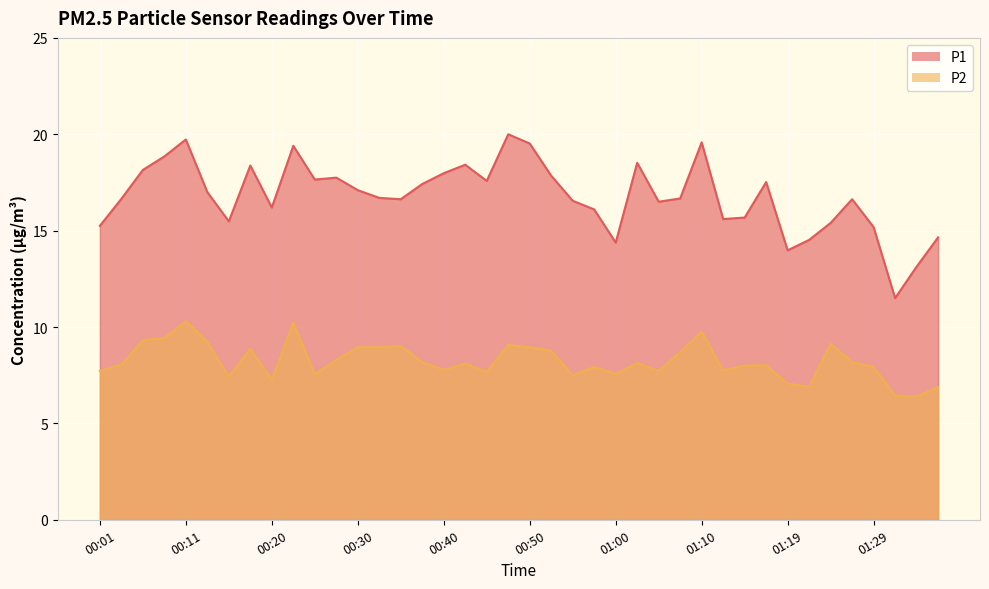

Reading left to right, transcribe all the data shown in this chart.

P1: 15.2	16.6	18.1	18.9	19.7	17.0	15.5	18.4	16.2	19.4	17.6	17.8	17.1	16.7	16.6	17.4	18.0	18.4	17.6	20.0	19.5	17.9	16.6	16.1	14.4	18.5	16.5	16.7	19.6	15.6	15.7	17.5	14.0	14.5	15.4	16.6	15.2	11.5	13.1	14.7
P2: 7.7	8.1	9.3	9.4	10.3	9.2	7.4	8.9	7.2	10.2	7.5	8.3	8.9	8.9	9.0	8.2	7.8	8.1	7.7	9.1	8.9	8.8	7.5	7.9	7.6	8.1	7.7	8.7	9.8	7.8	8.0	8.0	7.1	6.9	9.1	8.2	7.9	6.5	6.4	6.9